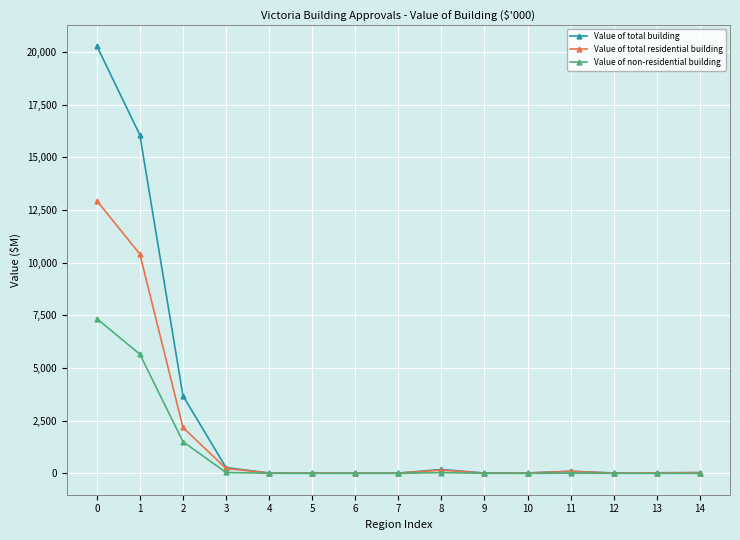

What is the approximate value of Value of non-residential building at 2?

1507.2